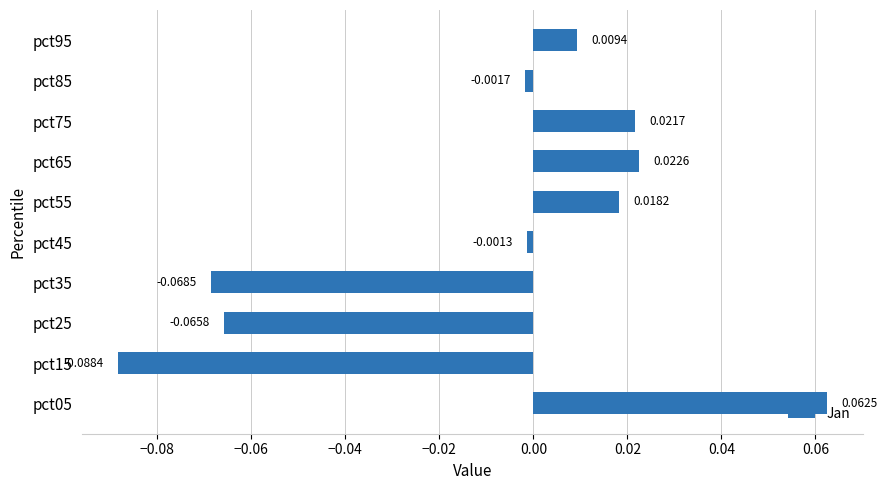

List the labels in order of value, largest first.

pct05, pct65, pct75, pct55, pct95, pct45, pct85, pct25, pct35, pct15